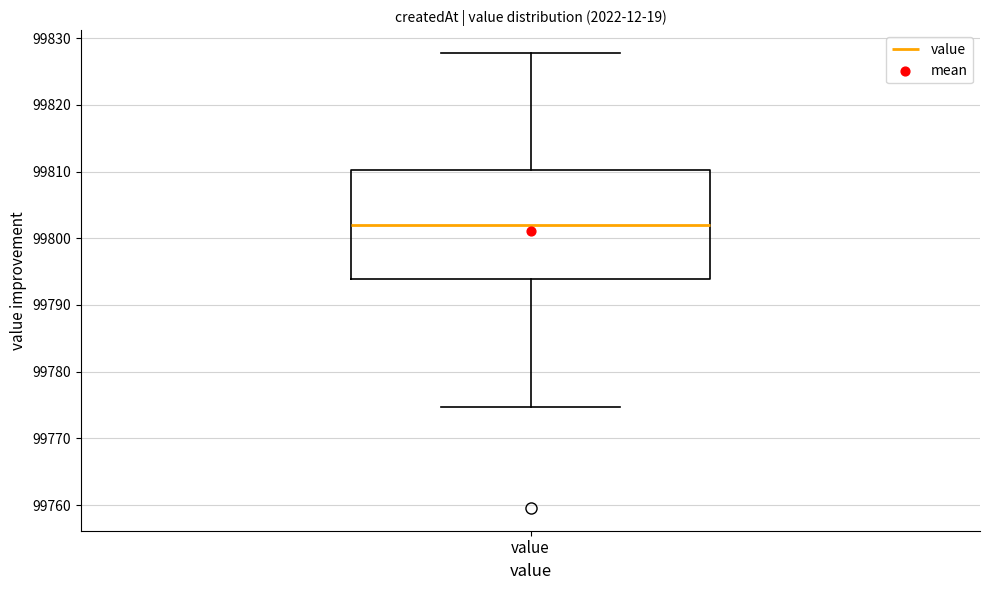

Where is the lower edge of the box for value on the y-axis? The values are not printed on the chart, so give them approximately, as read against the axis.

99794